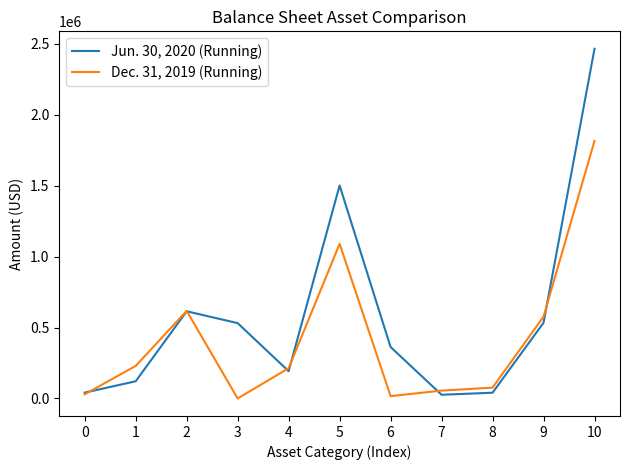

Where is Dec. 31, 2019 (Running) nearest to the value 908017?

5